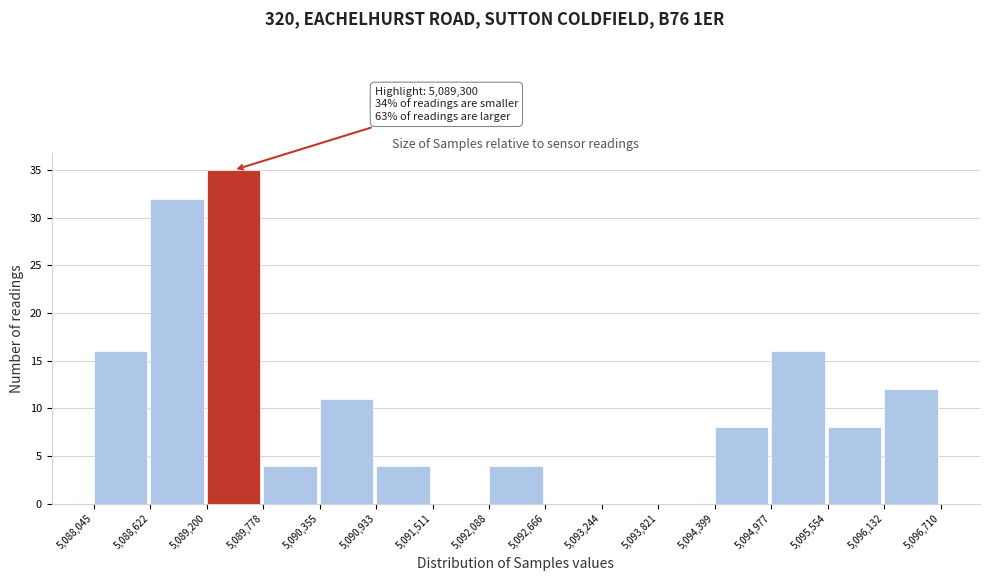

Over which range of the x-axis is the bar tallest?

5,089,200 to 5,089,778